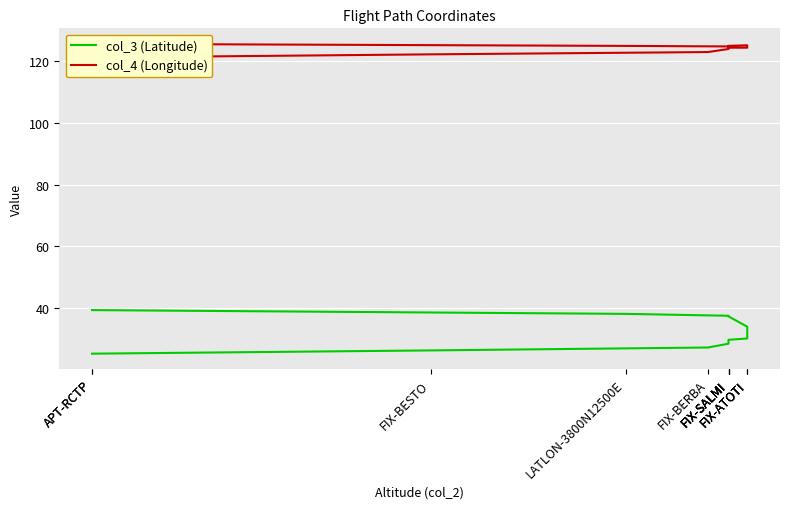

List the series in order of their overall mean, highest first.

col_4 (Longitude), col_3 (Latitude)